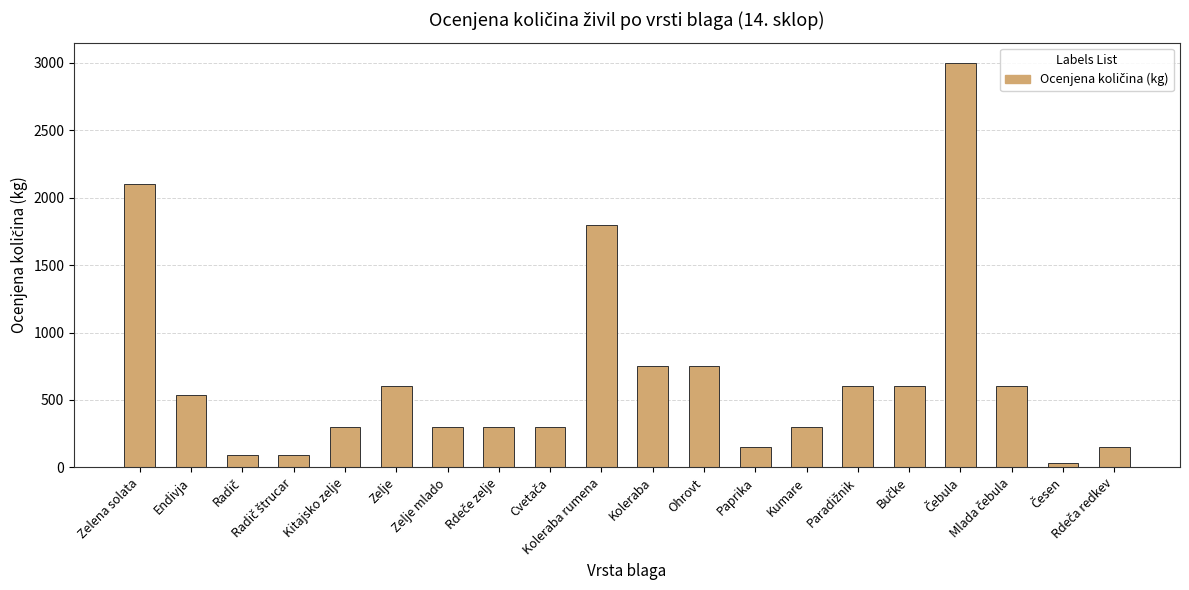

How many values are below 540?

10